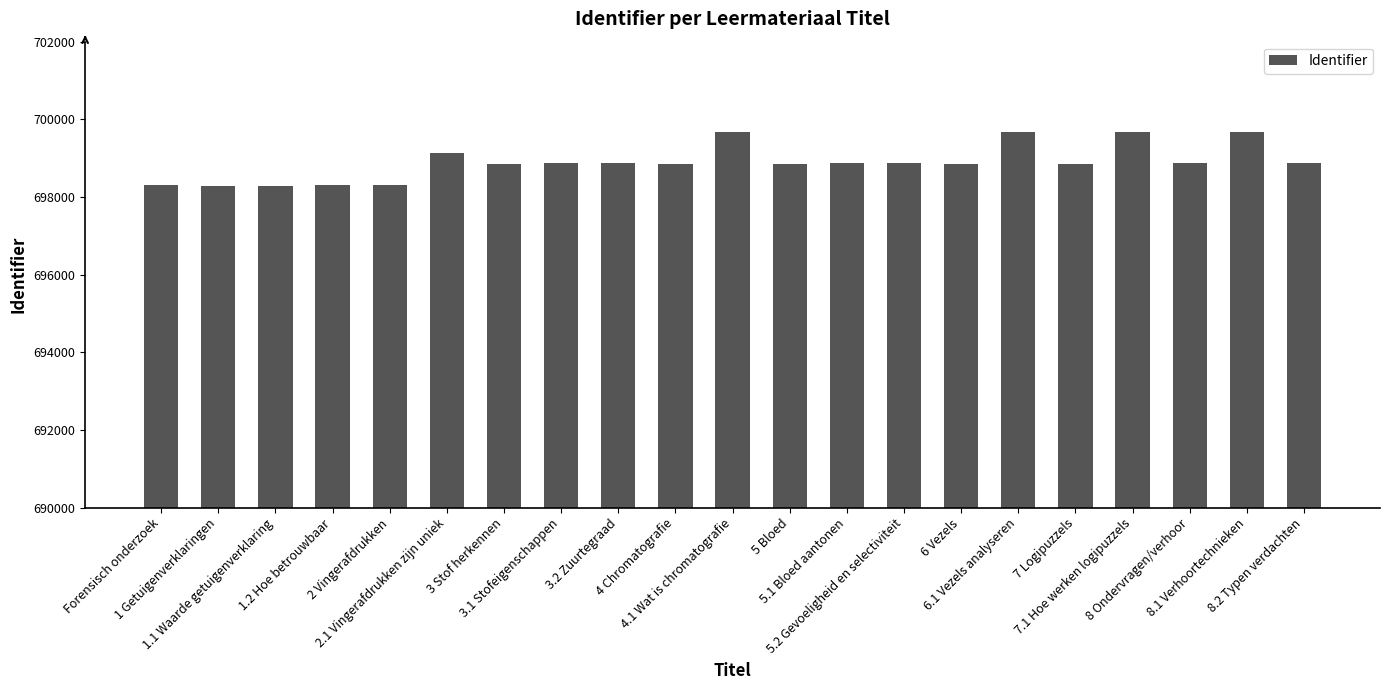

True or false: the data shows 698295 at 1.1 Waarde getuigenverklaring.

True